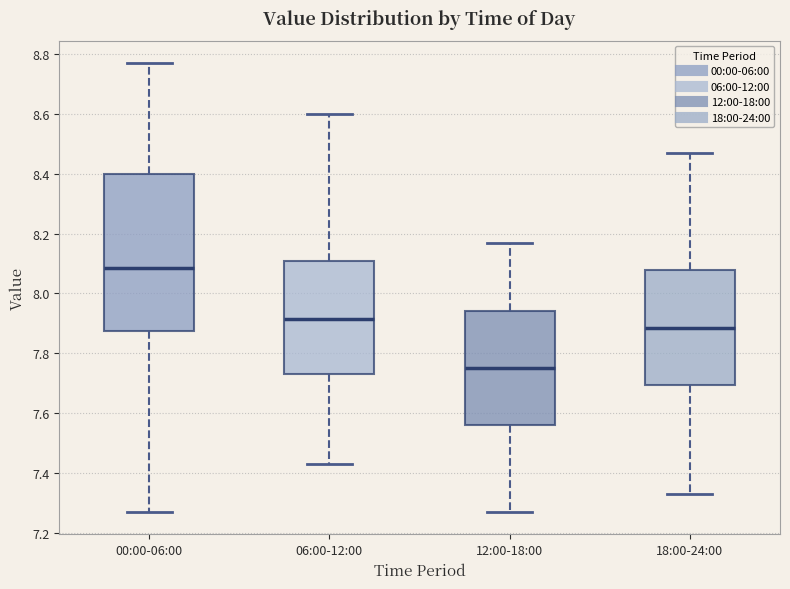

Reading left to right, transcribe this box plot: for each box, give where its median line is, the range the box spans, and where its two whiskers end, as read against the y-axis. The values are not printed on the chart, so give them approximately, as read against the axis.

00:00-06:00: median 8.08, box 7.88 to 8.40, whiskers 7.28 to 8.78
06:00-12:00: median 7.92, box 7.74 to 8.10, whiskers 7.44 to 8.60
12:00-18:00: median 7.76, box 7.56 to 7.94, whiskers 7.28 to 8.18
18:00-24:00: median 7.88, box 7.70 to 8.08, whiskers 7.34 to 8.48